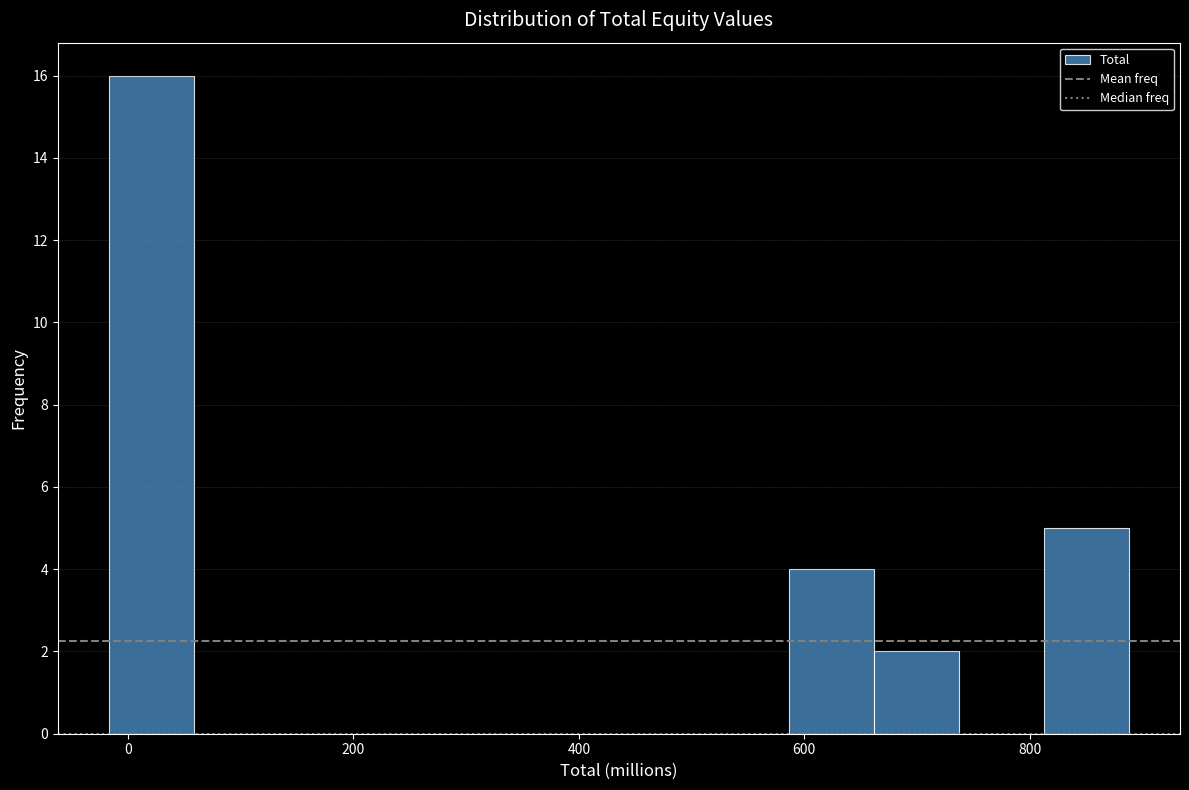

Read against the x-axis, roughly where is the centre of the tallest bar?

20